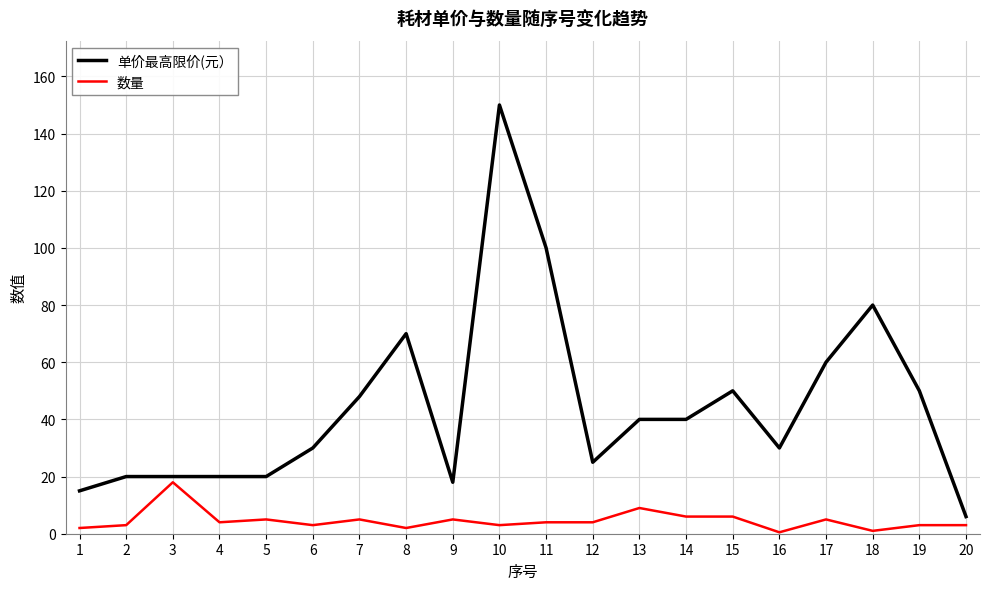

At which label does 单价最高限价(元） reach its minimum?

20